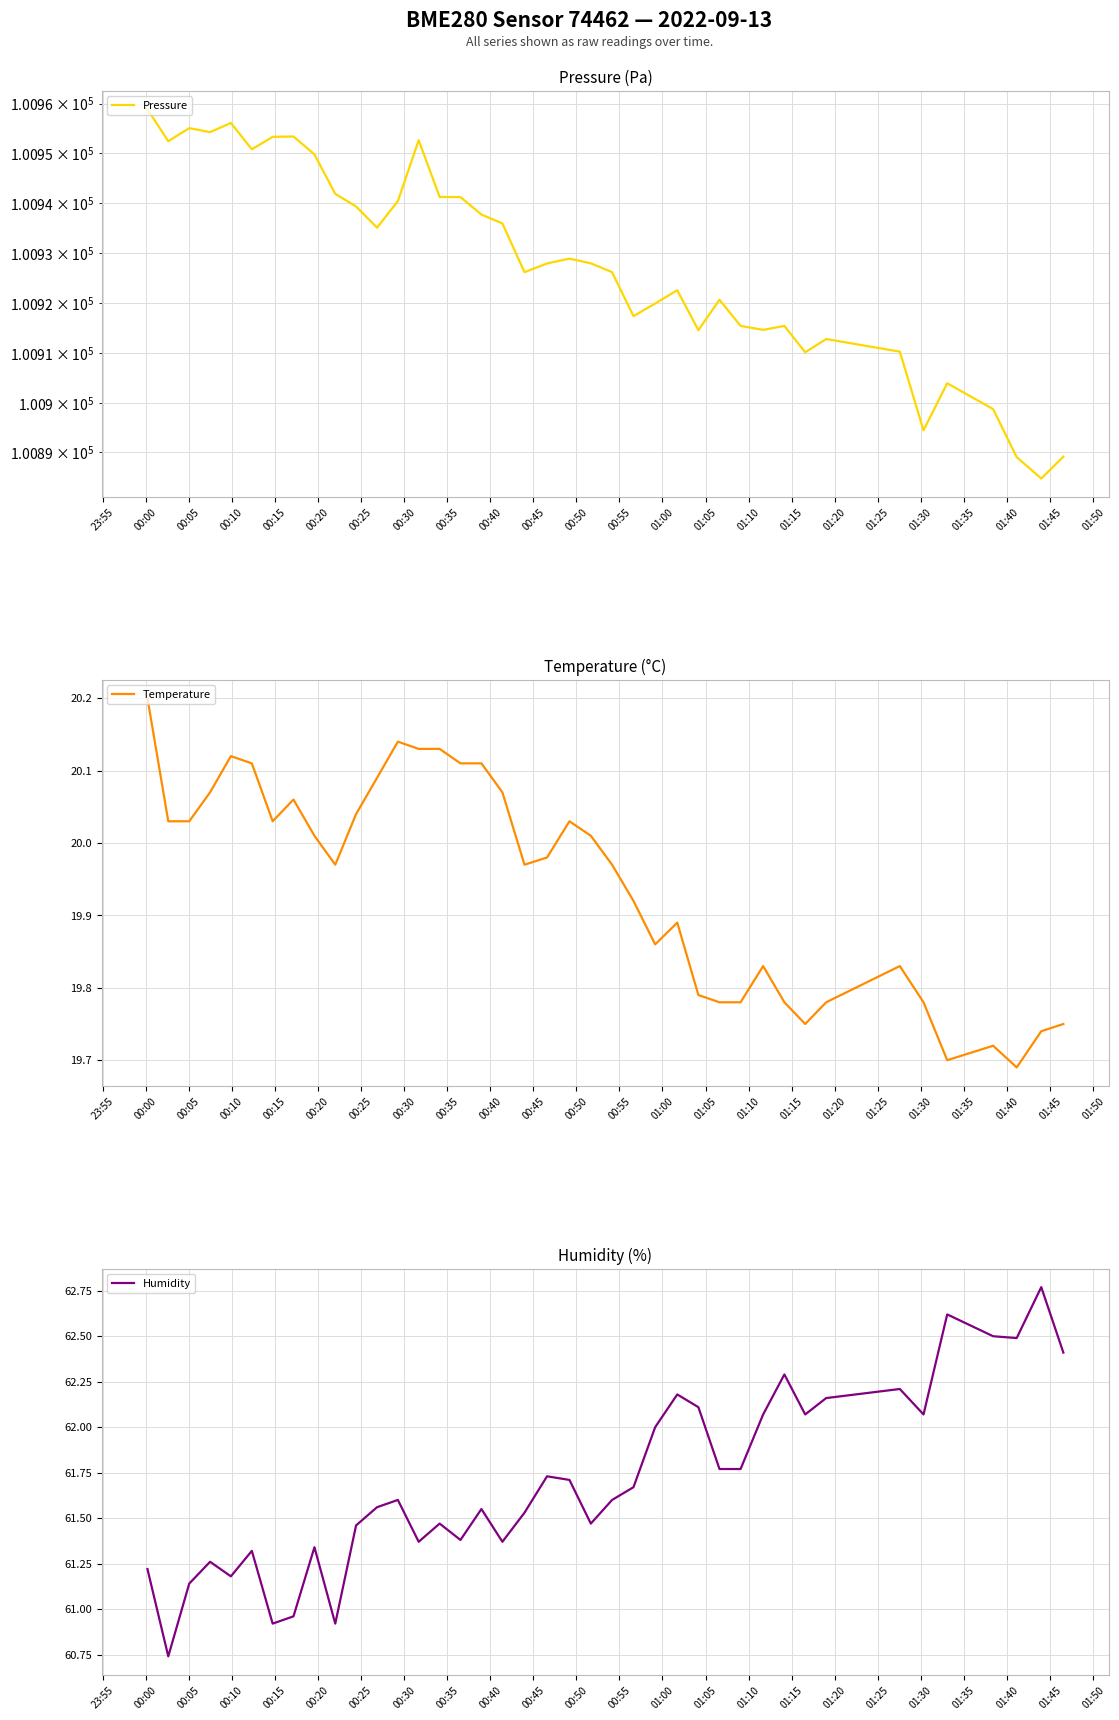

How many interior local valleys does the Humidity series have?

11